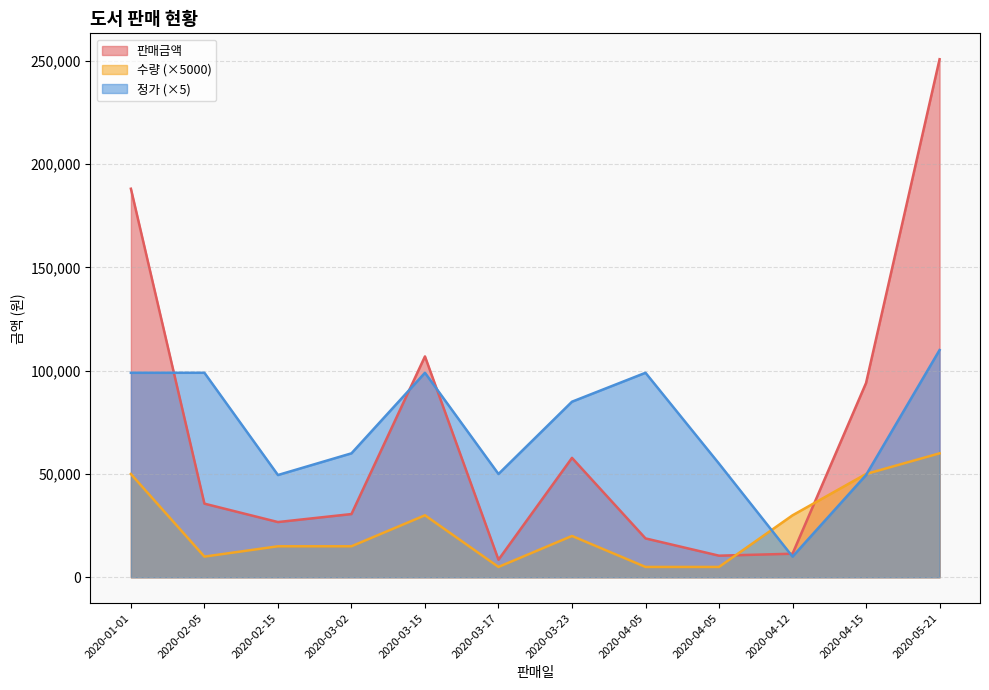

Reading left to right, what are all the values shown in this chart?

판매금액: 188100	35640	26730	30600	106920	8500	57800	18810	10450	11400	94050	250800
수량: 50000	10000	15000	15000	30000	5000	20000	5000	5000	30000	50000	60000
정가: 99000	99000	49500	60000	99000	50000	85000	99000	55000	10000	49500	110000